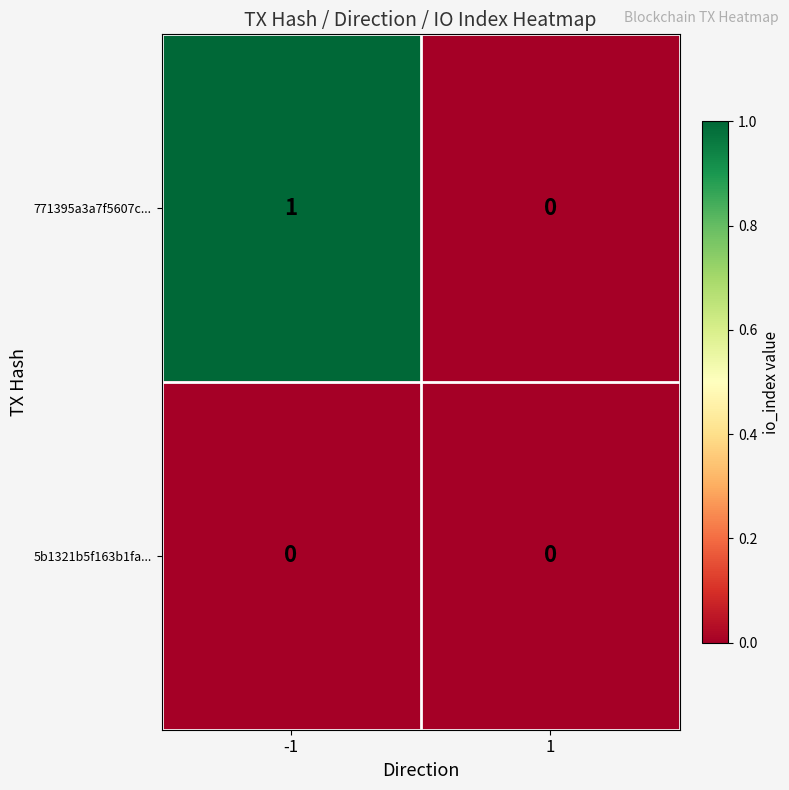

Between -1 and 1, which series saw the biggest shift?

771395a3a7f5607c...